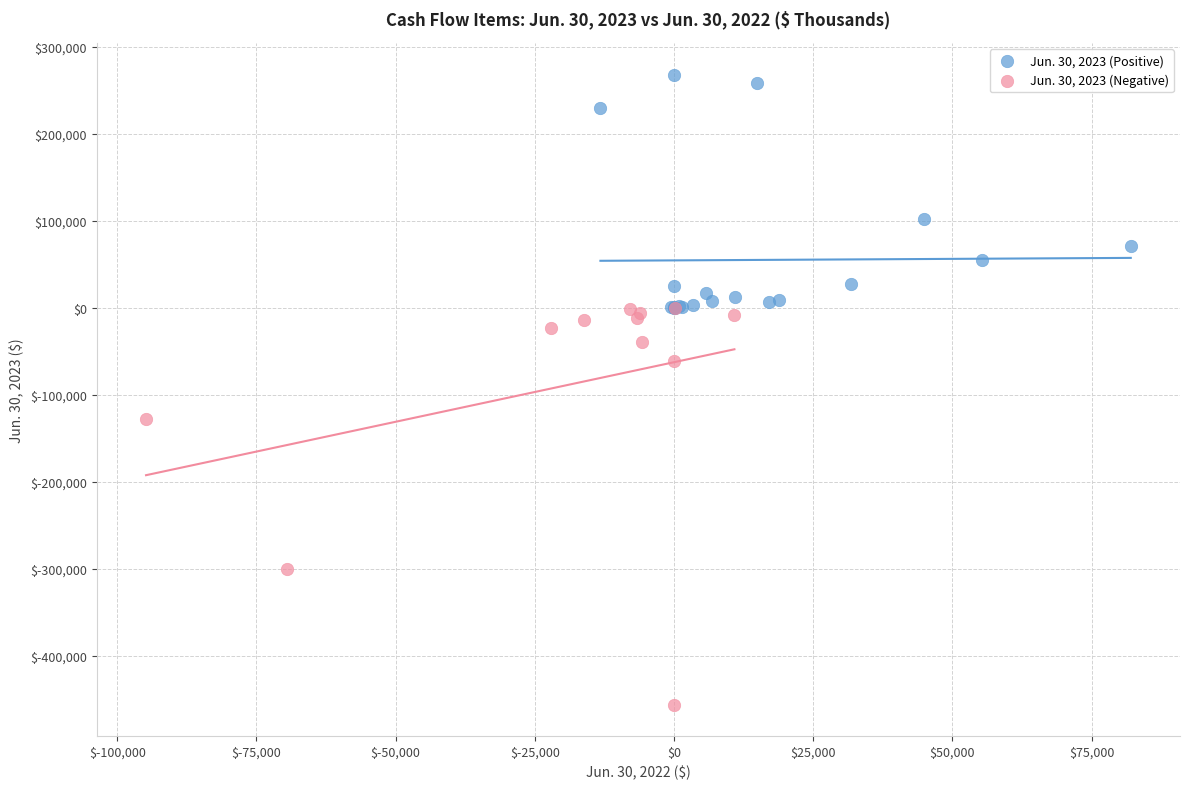

Which series has the widest spread of Y values?

Jun. 30, 2023 (Negative)